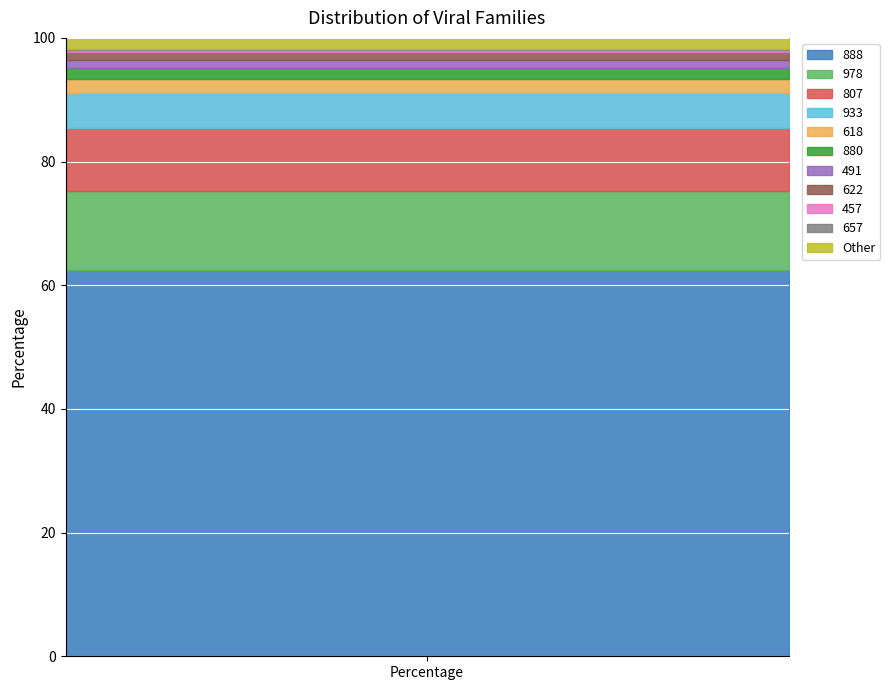

True or false: Phase A and Phase B intersect in this chart.

False